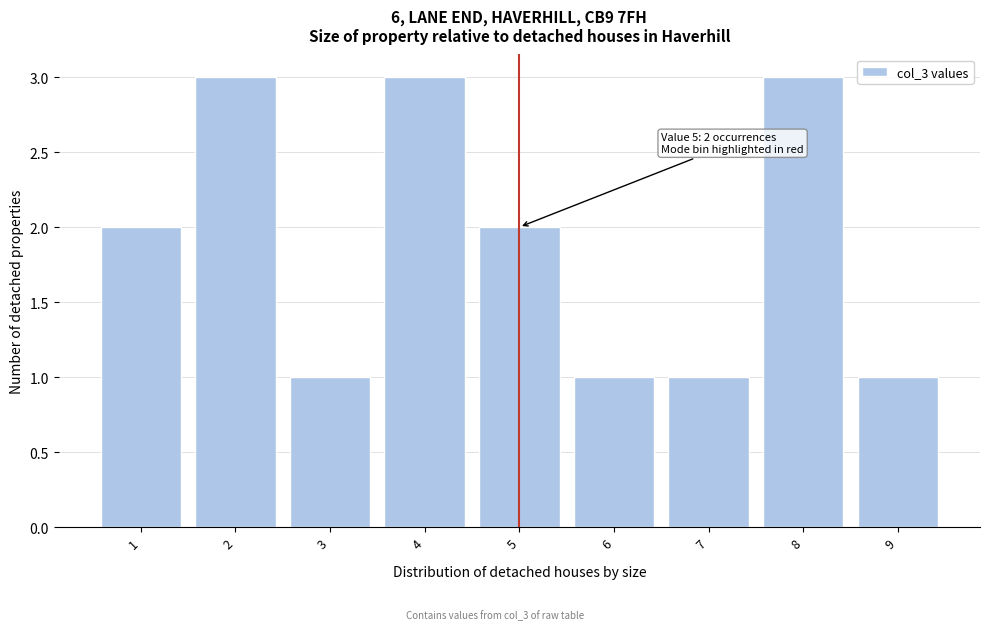

Reading right to left, transcribe all the data shown in this chart.

1	3	1	1	2	3	1	3	2